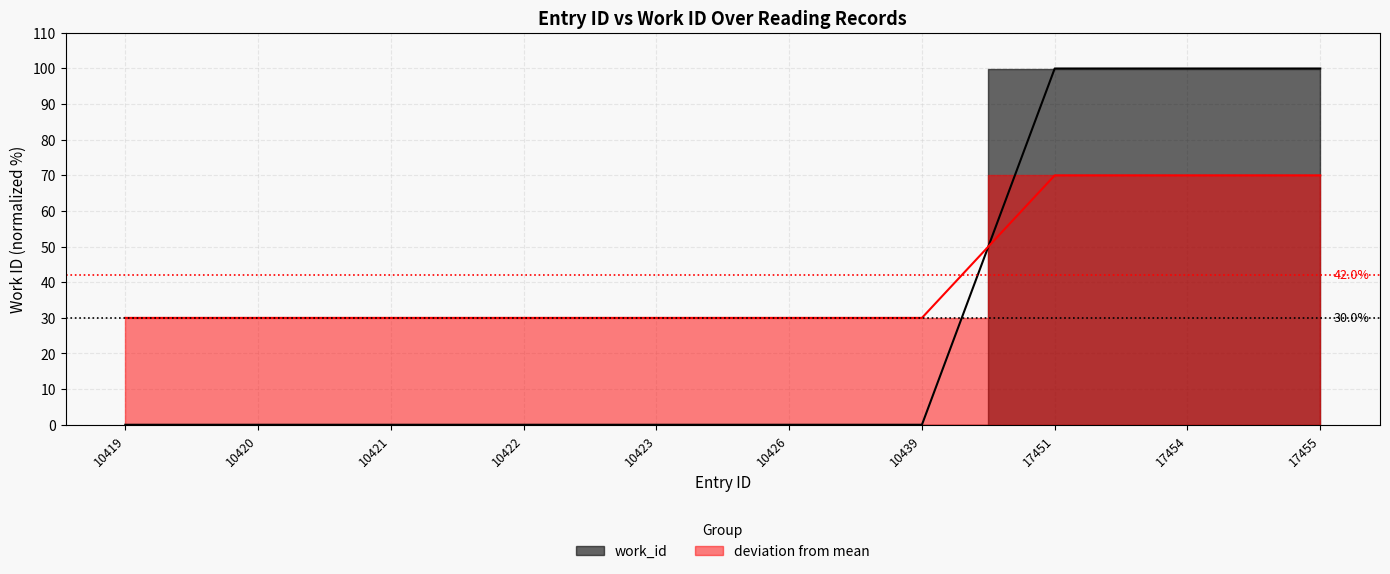

What is the difference between the maximum and minimum values?

100.0